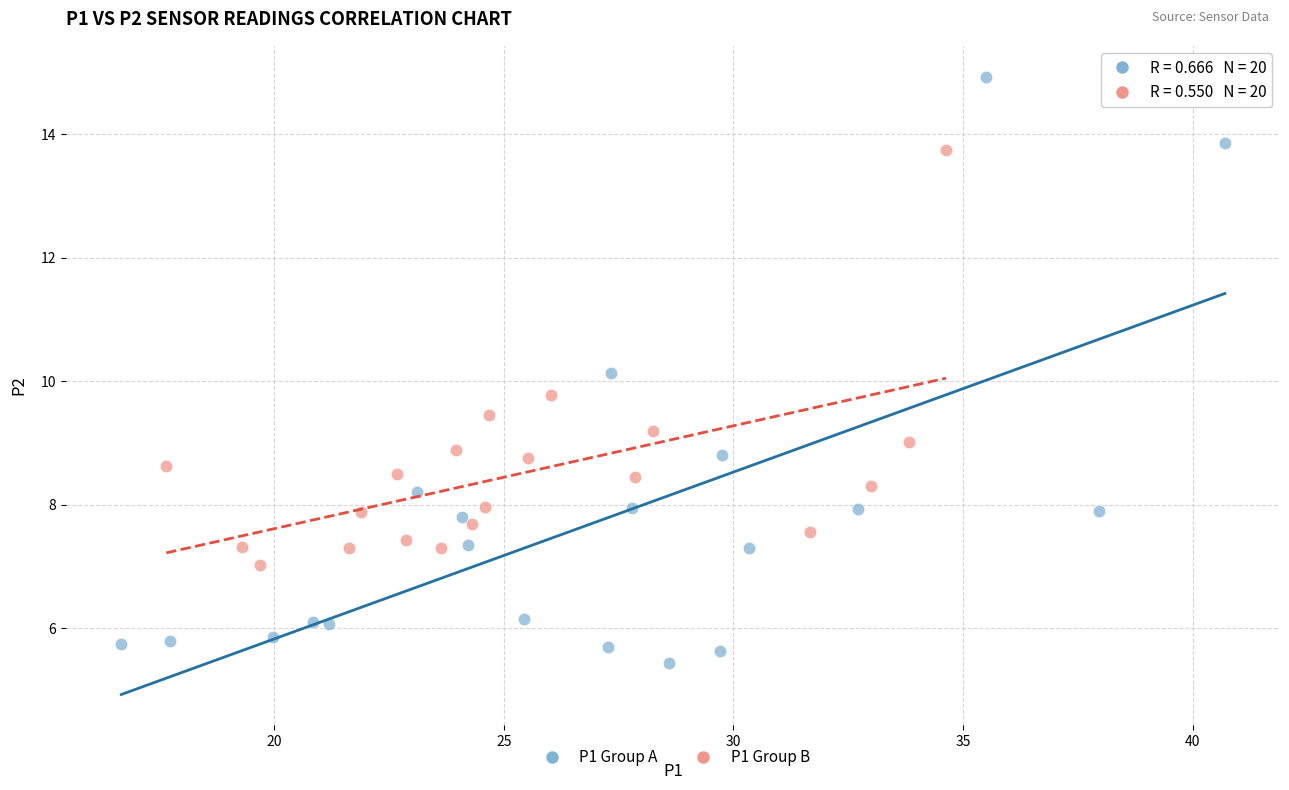

Which series contains the highest Y value?

P1 Group A